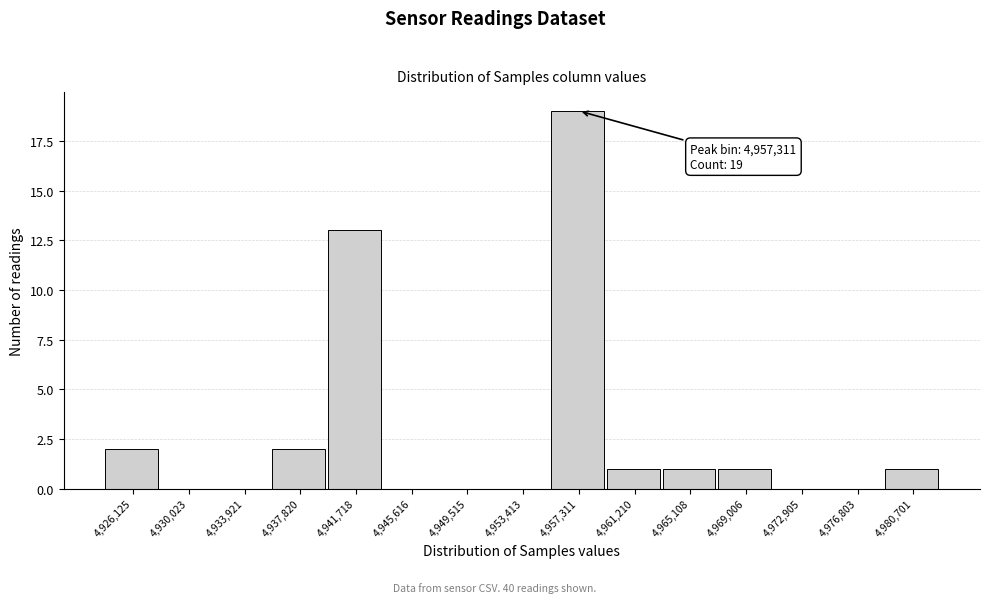

Which range on the x-axis has the tallest bar?

4955500 to 4959500